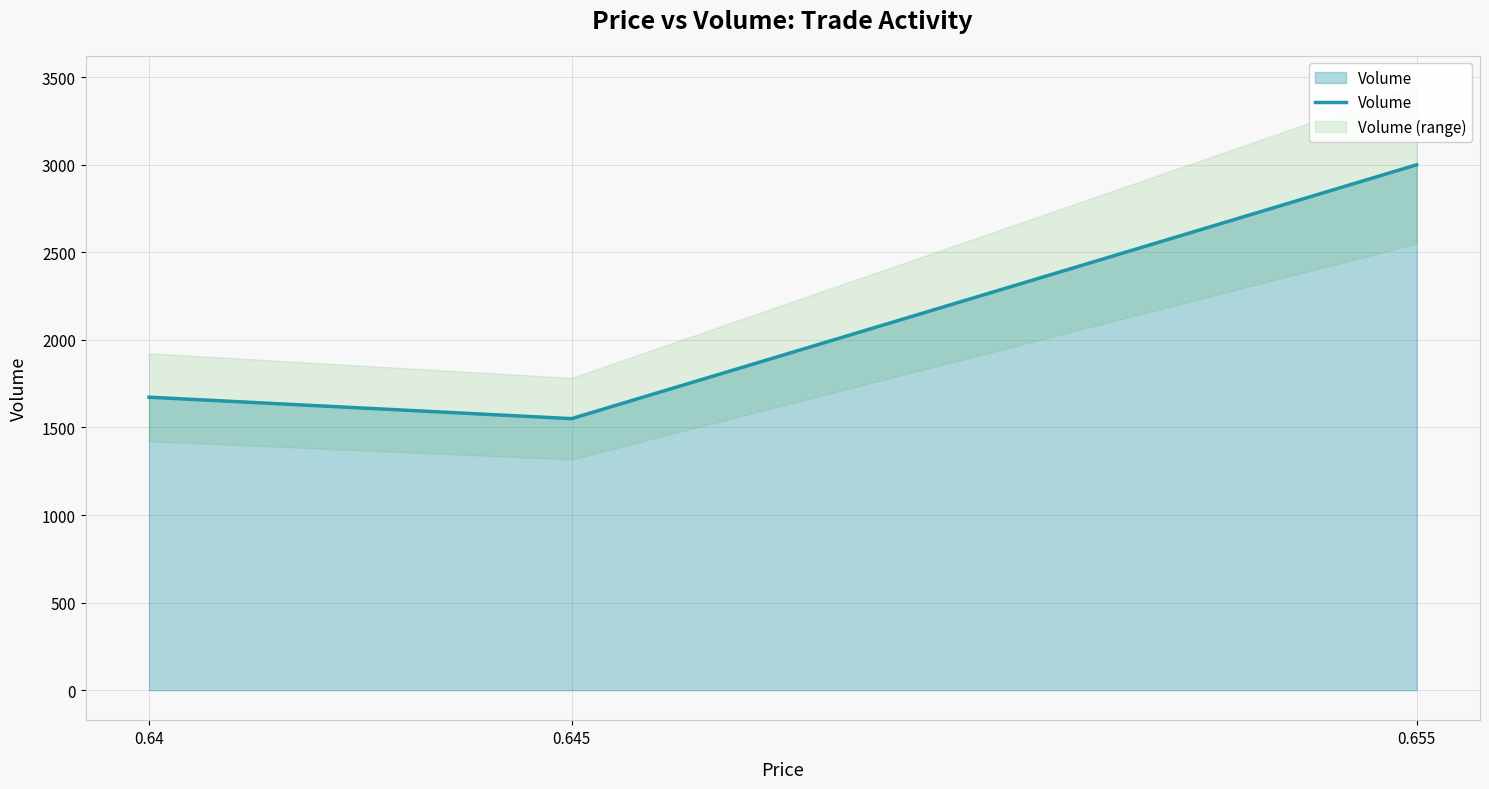

Reading left to right, what are all the values shown in this chart?

1673.0	1550.5	3000.0